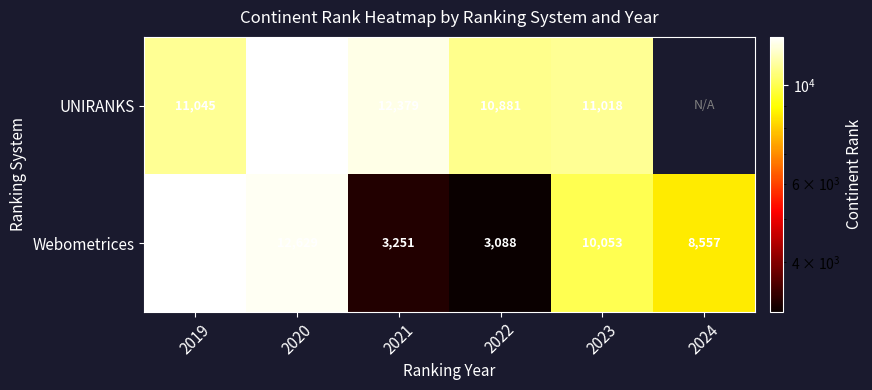

Which series changed the most between 2019 and 2021?

Webometrices